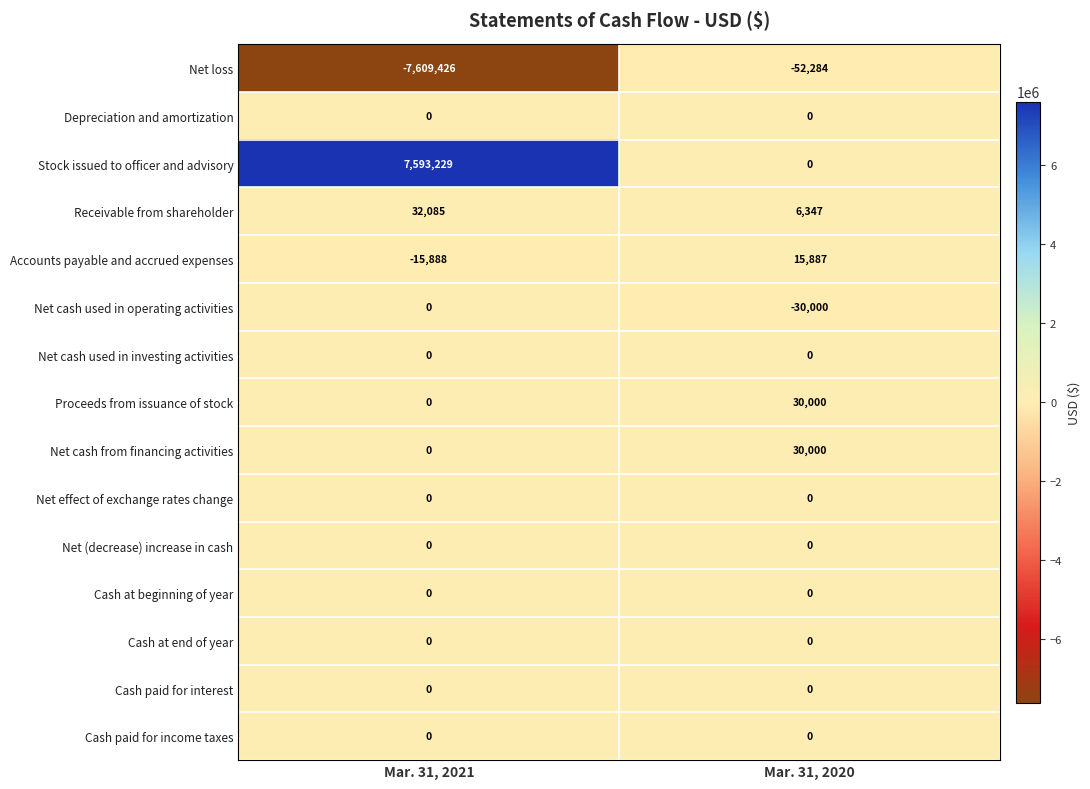

What is the spread (max minus min) of values at Mar. 31, 2020?

82284